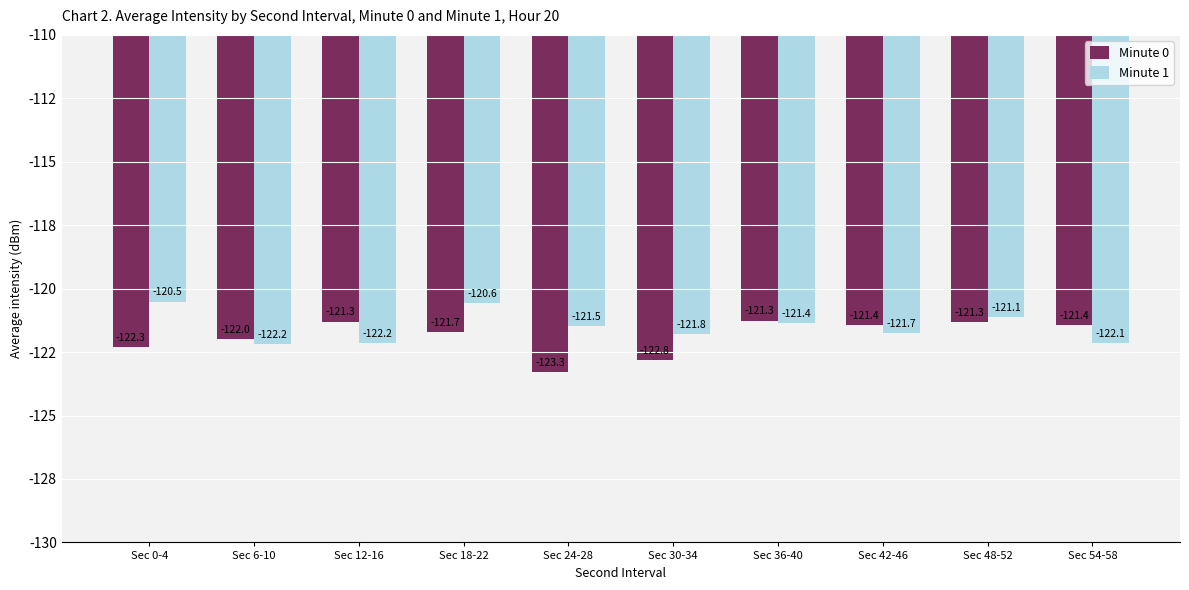

Does the chart contain any negative values?

Yes